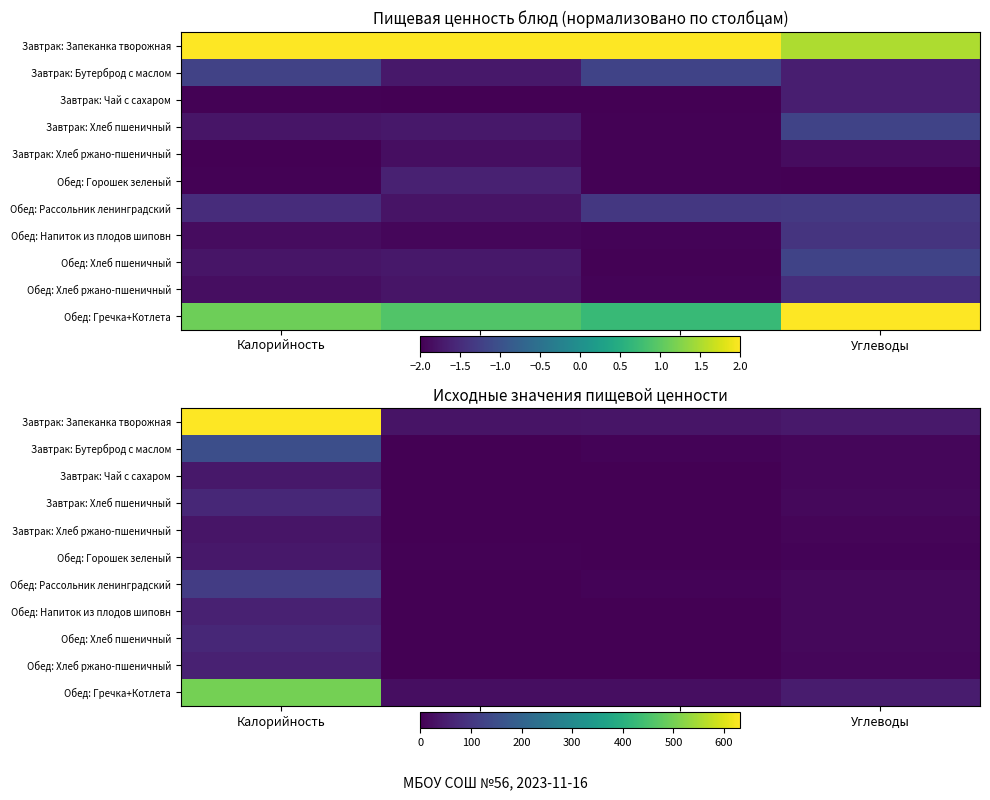

What is the sum of all Завтрак: Бутерброд с маслом values?

172.3